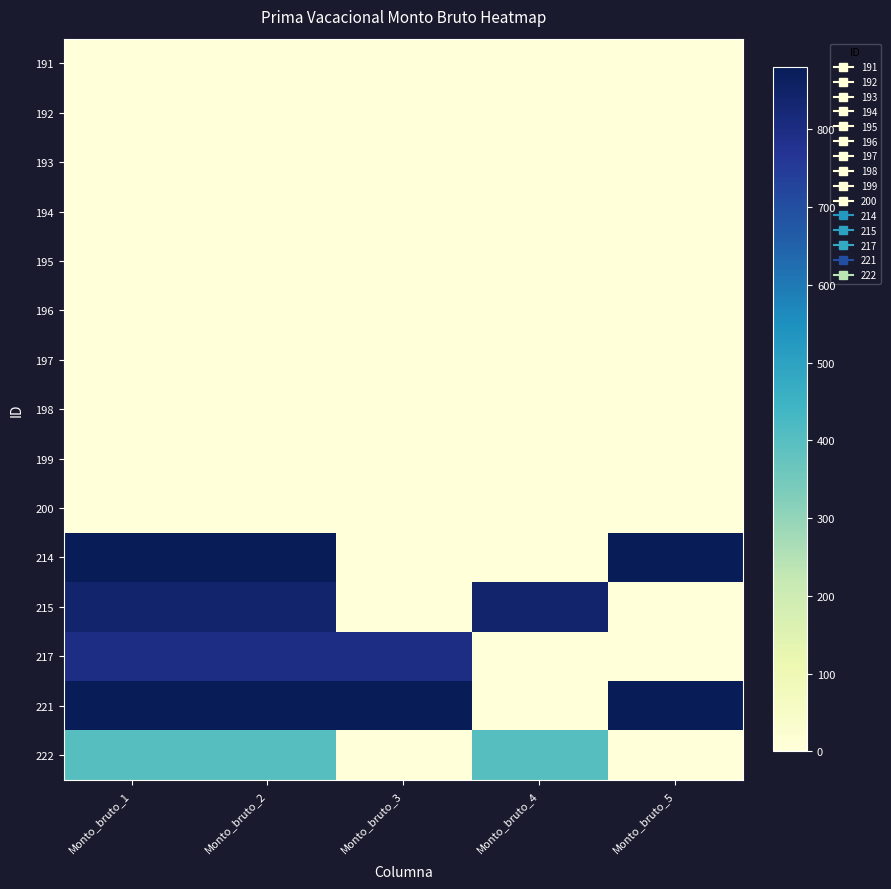

At which category is the sum across all series the highest?

Monto_bruto_1